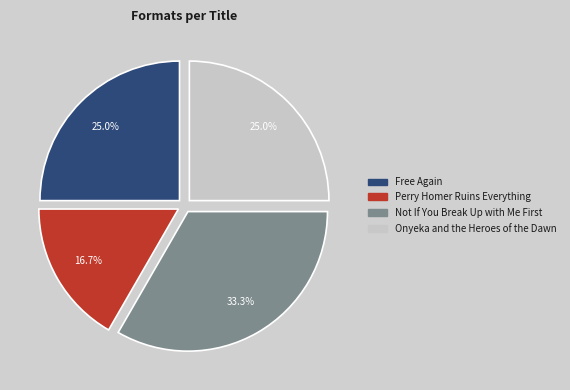

How many slices are in this pie chart?

4